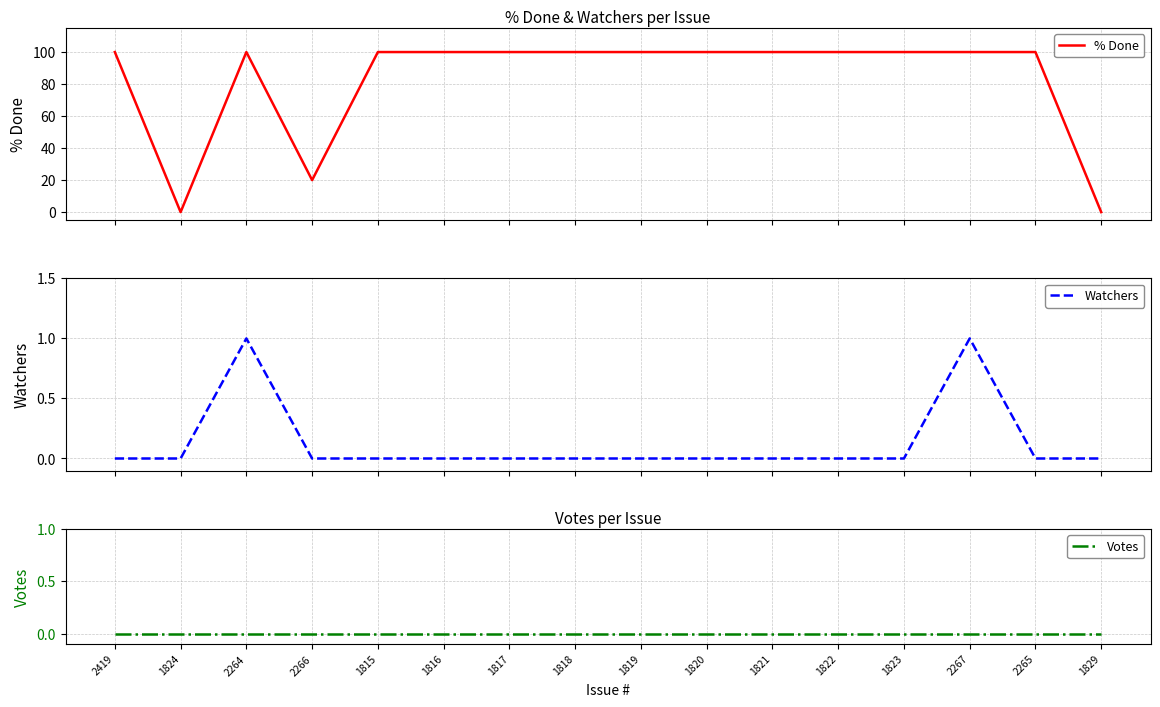

True or false: Votes and % Done cross at least once.

False